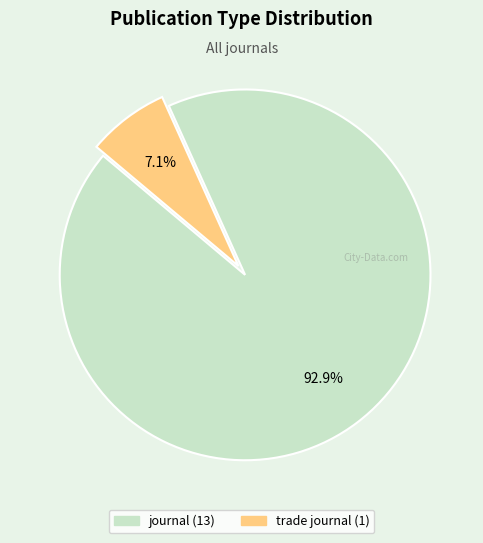

Which category has the biggest portion of the pie?

journal